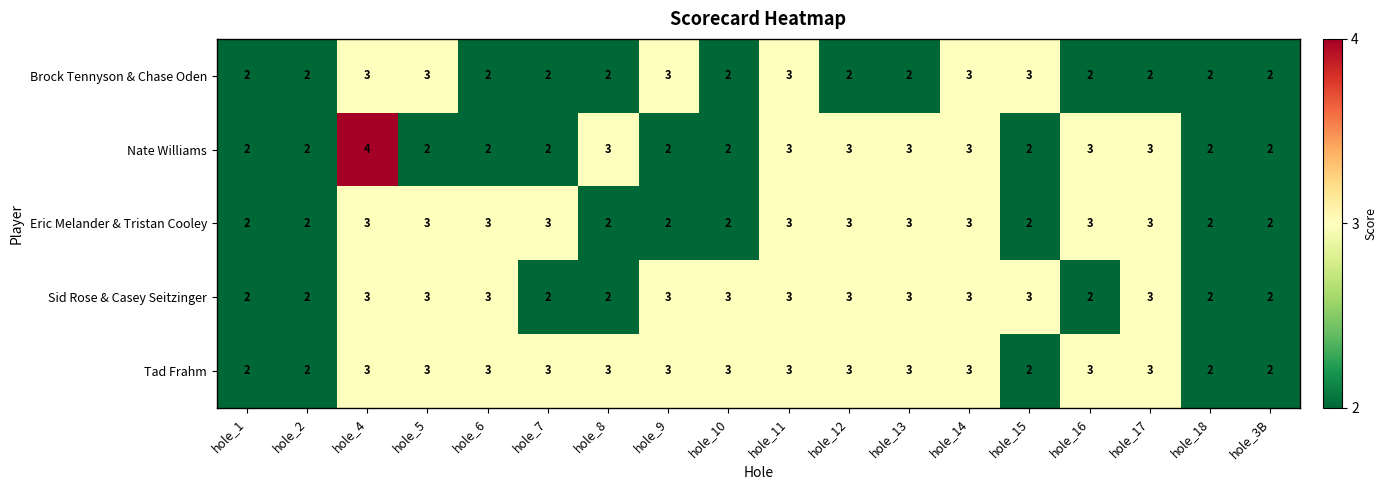

What is the sum of the Sid Rose & Casey Seitzinger values at hole_15 and hole_13?

6